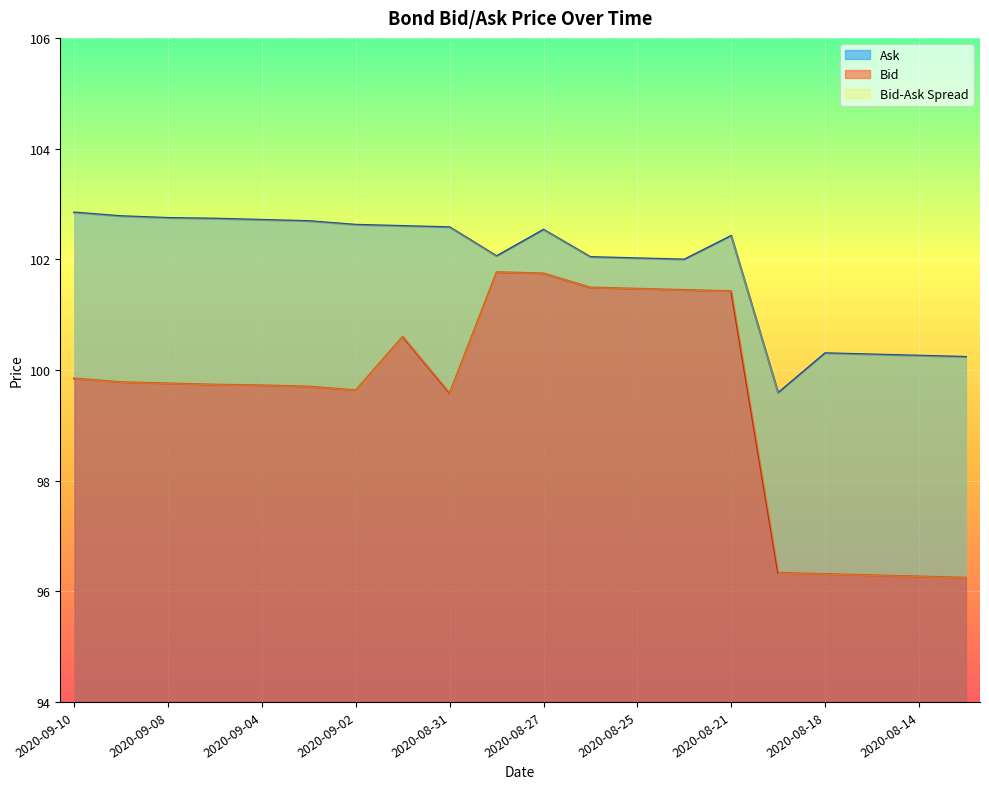

Is the value of Bid at 2020-09-01 greater than the value of Ask at 2020-09-08?

No